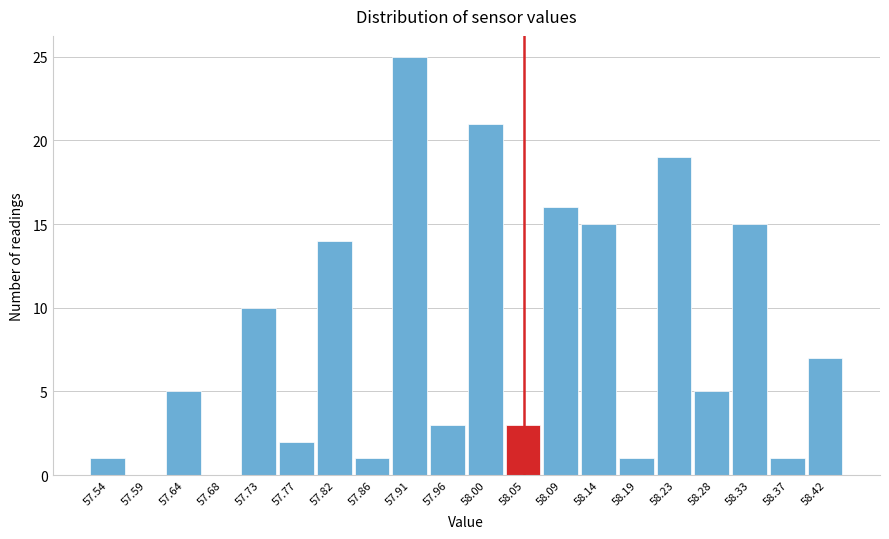

How tall is the bar that spans 57.612 to 57.658 on the x-axis? Neither the bar edges nor the heights are printed on the chart, so give them approximately, as read against the axes.

5